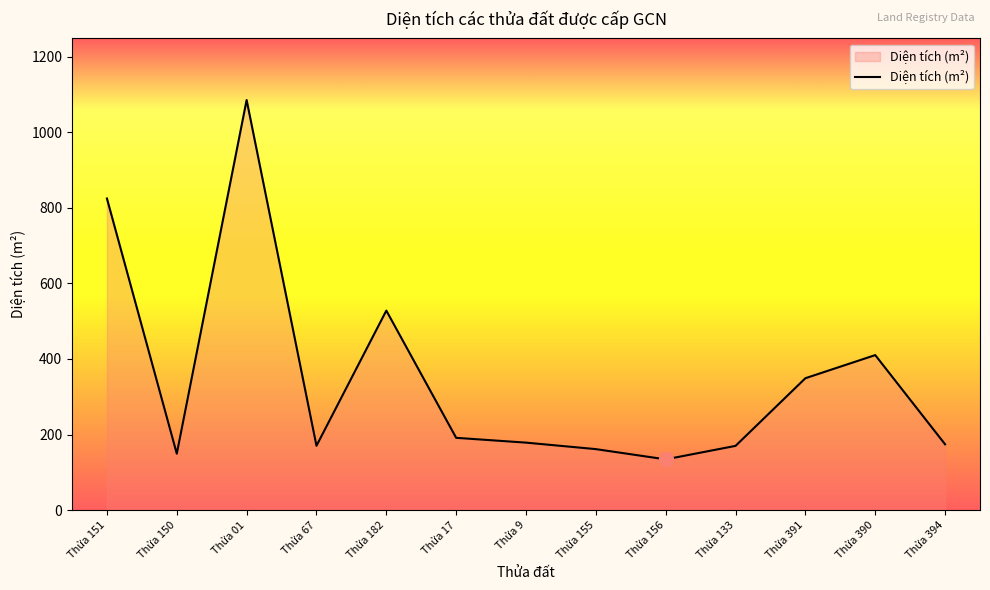

What is the approximate value at Thửa 01?

1085.4